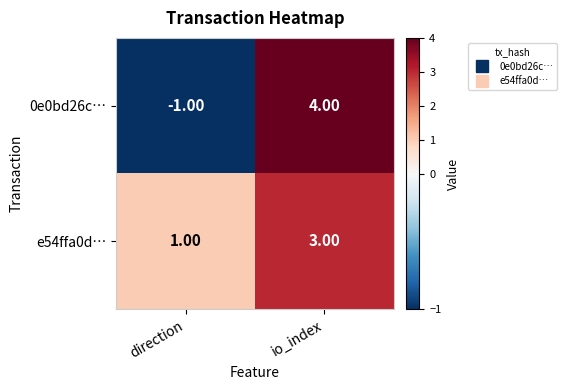

At which category does the chart reach its minimum across all series?

direction